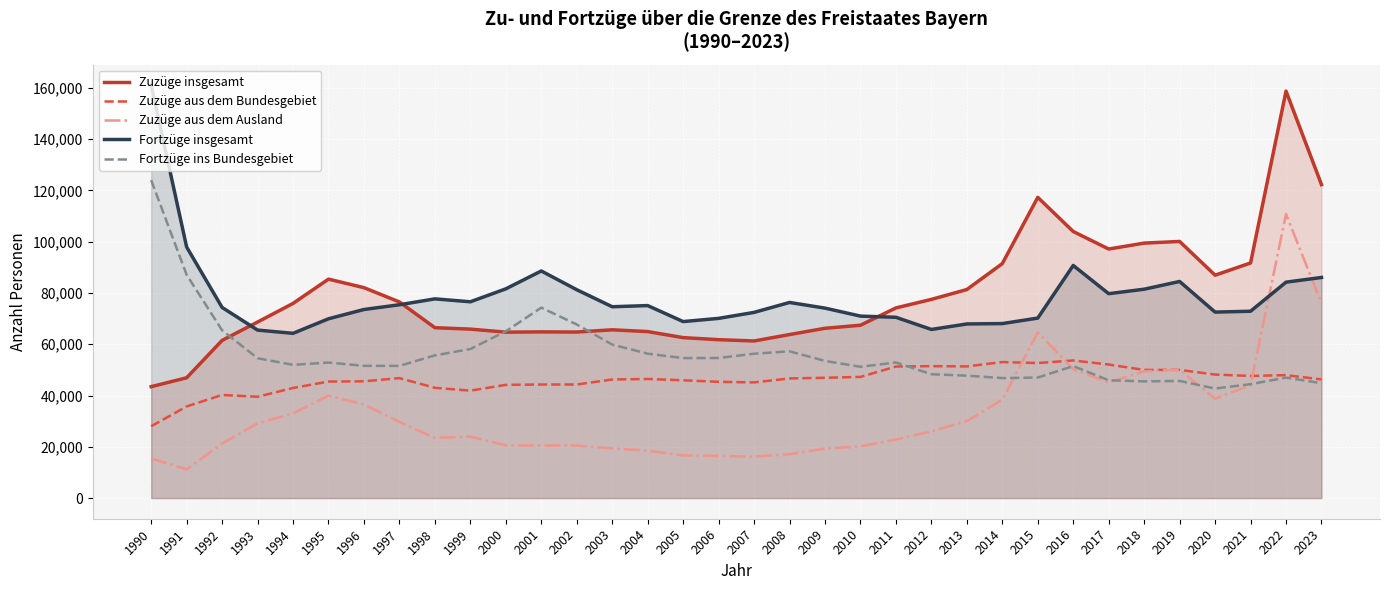

What is the value of the Fortzüge insgesamt point at the 17th from the left?

70109